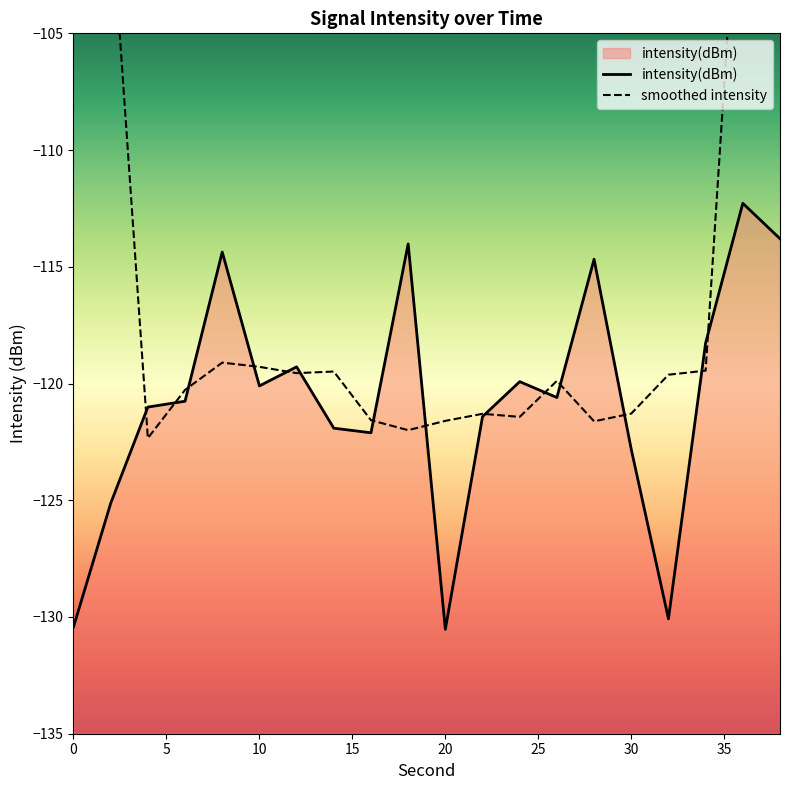

What is the greatest value displayed?

-112.3